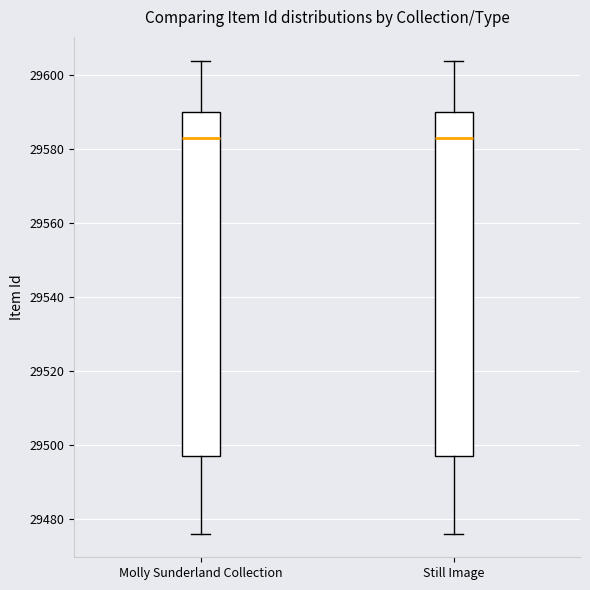

Where is the lower edge of the box for Molly Sunderland Collection on the y-axis? The values are not printed on the chart, so give them approximately, as read against the axis.

29498